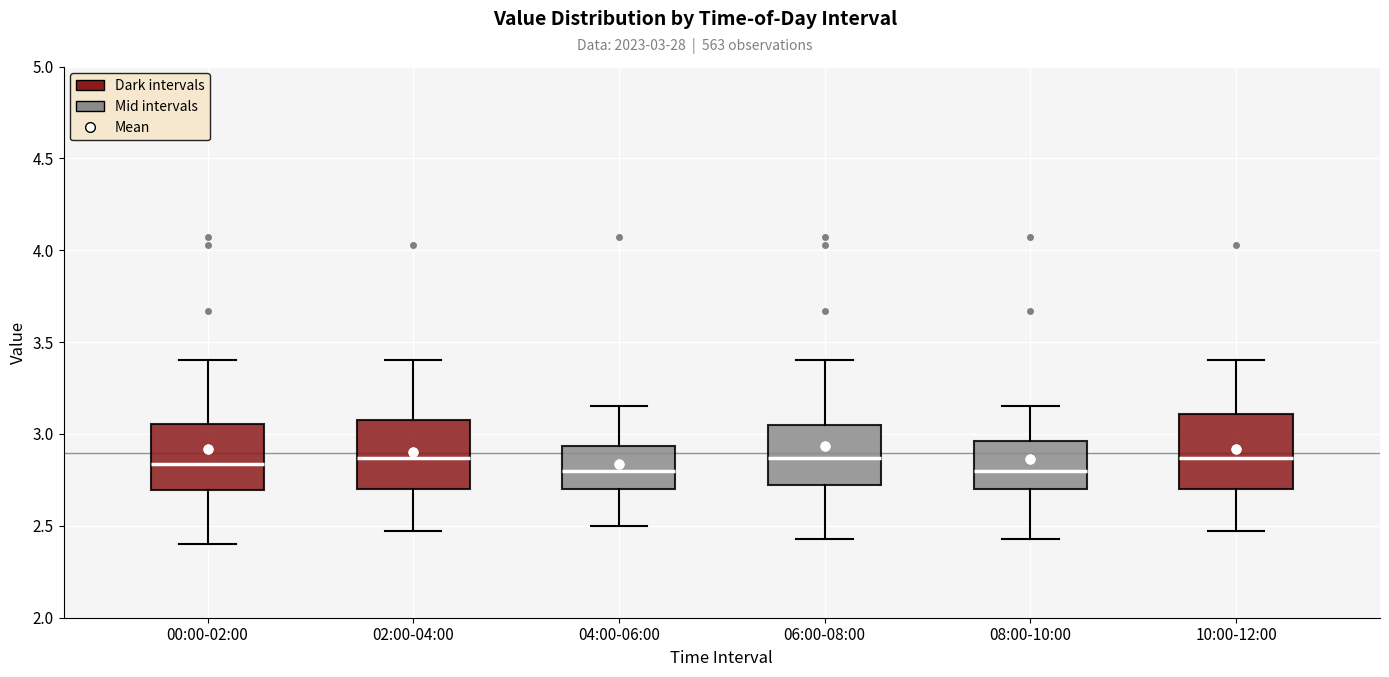

Where is the lower edge of the box for 00:00-02:00 on the y-axis? The values are not printed on the chart, so give them approximately, as read against the axis.

2.70